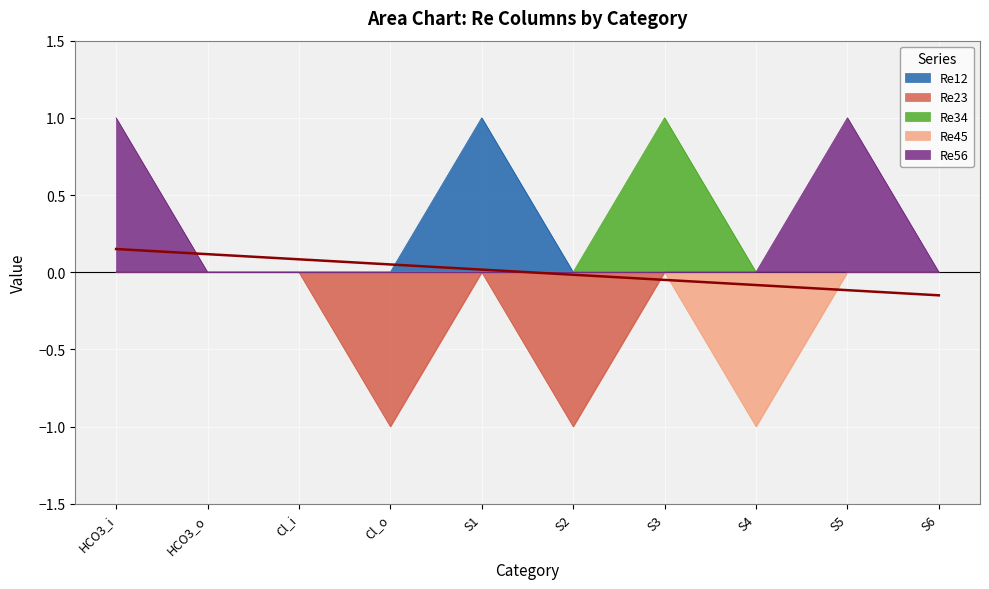

Reading left to right, extract all data points from this chart.

Re12: HCO3_i=0	HCO3_o=0	Cl_i=0	Cl_o=0	S1=1	S2=0	S3=0	S4=0	S5=0	S6=0
Re23: HCO3_i=0	HCO3_o=0	Cl_i=0	Cl_o=-1	S1=0	S2=-1	S3=0	S4=0	S5=0	S6=0
Re34: HCO3_i=0	HCO3_o=0	Cl_i=0	Cl_o=0	S1=0	S2=0	S3=1	S4=0	S5=0	S6=0
Re45: HCO3_i=0	HCO3_o=0	Cl_i=0	Cl_o=0	S1=0	S2=0	S3=0	S4=-1	S5=0	S6=0
Re56: HCO3_i=1	HCO3_o=0	Cl_i=0	Cl_o=0	S1=0	S2=0	S3=0	S4=0	S5=1	S6=0